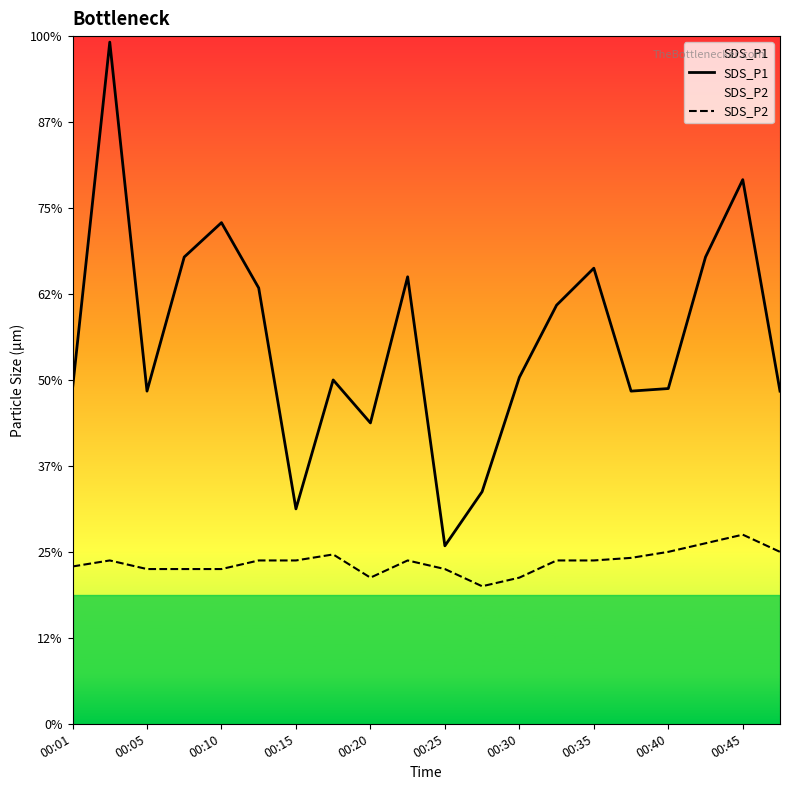

The SDS_P1 series shows 3.3 at 00:15. True or false?

False